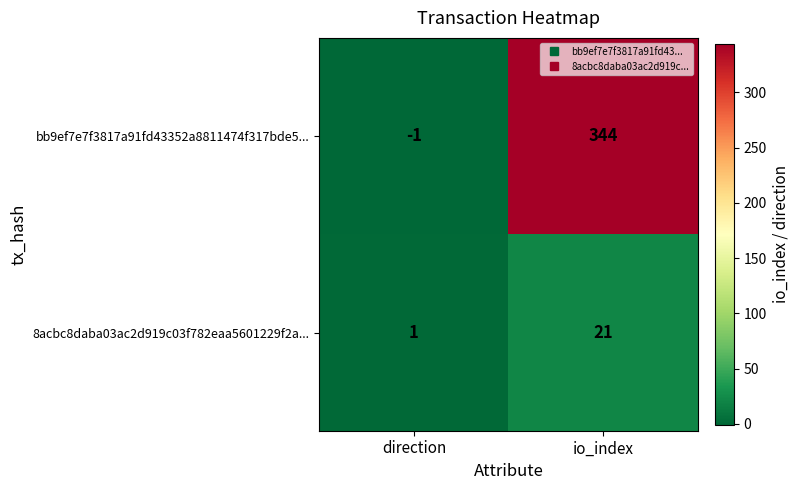

Which category has the lowest value across all series?

direction